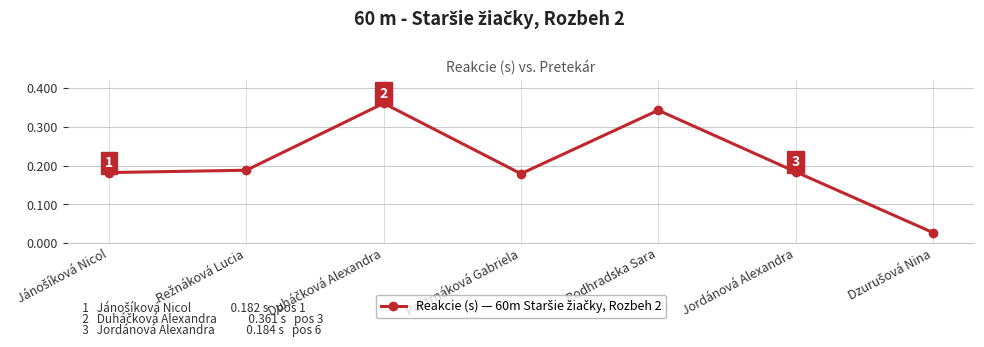

Is this an area chart (filled region under the line)?

No